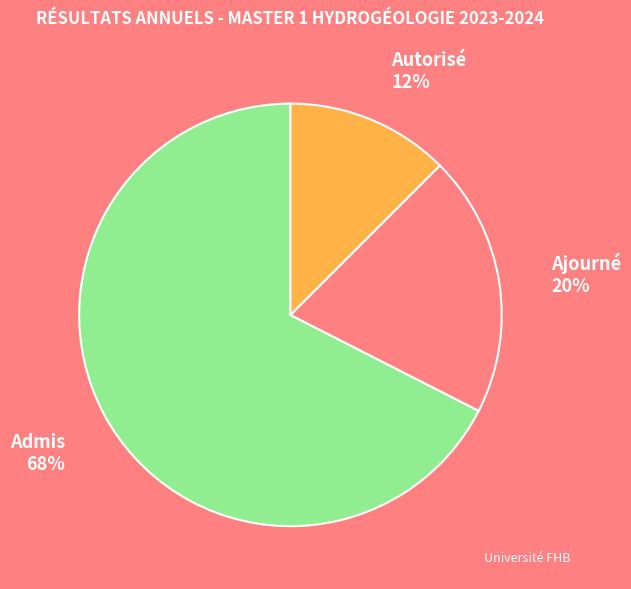

Is it true that Autorisé is 1% of the pie?

False